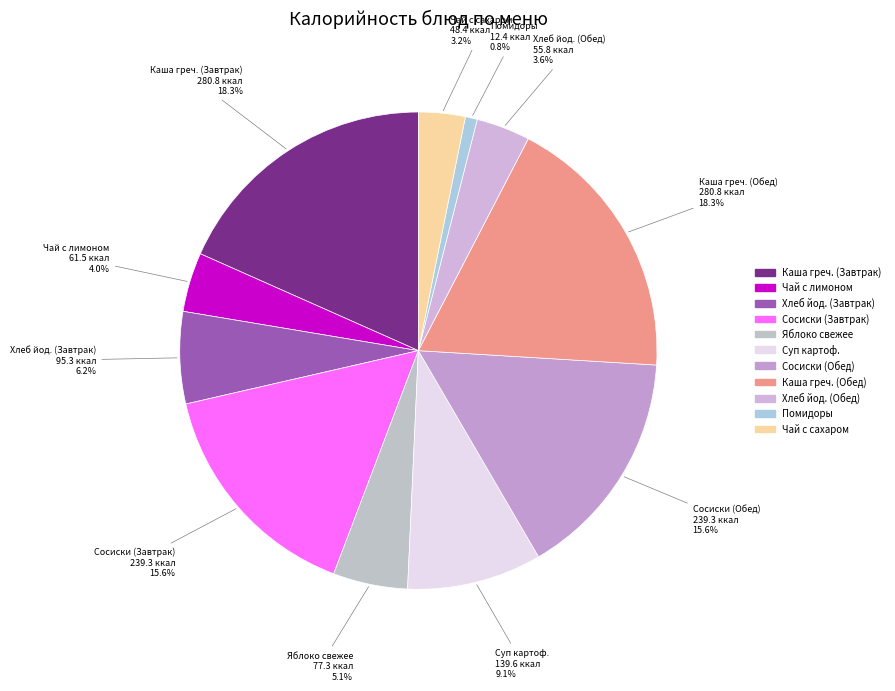

Rank the categories by value from lowest to highest.

Помидоры свежие, Чай с сахаром, Хлеб йодированный (Обед), Чай с лимоном, Яблоко свежее, Хлеб йодированный (Завтрак), Суп картофельный с вермишелью, Сосиски отварные (Завтрак), Сосиски отварные (Обед), Каша гречневая рассыпчатая (Завтрак), Каша гречневая рассыпчатая (Обед)